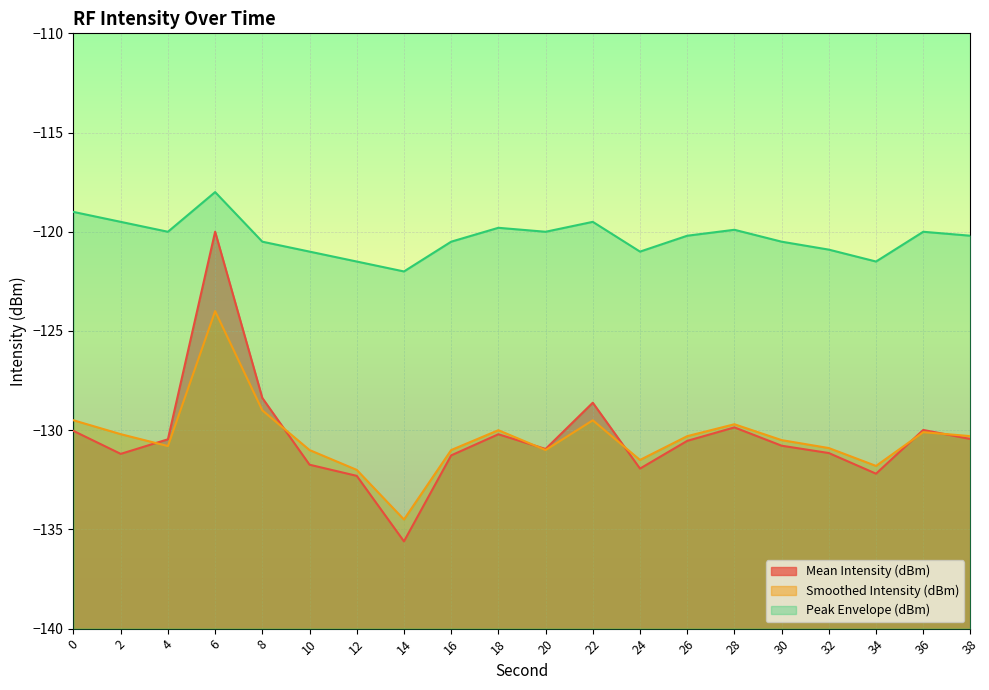

Does the chart display data point markers on the line(s)?

No